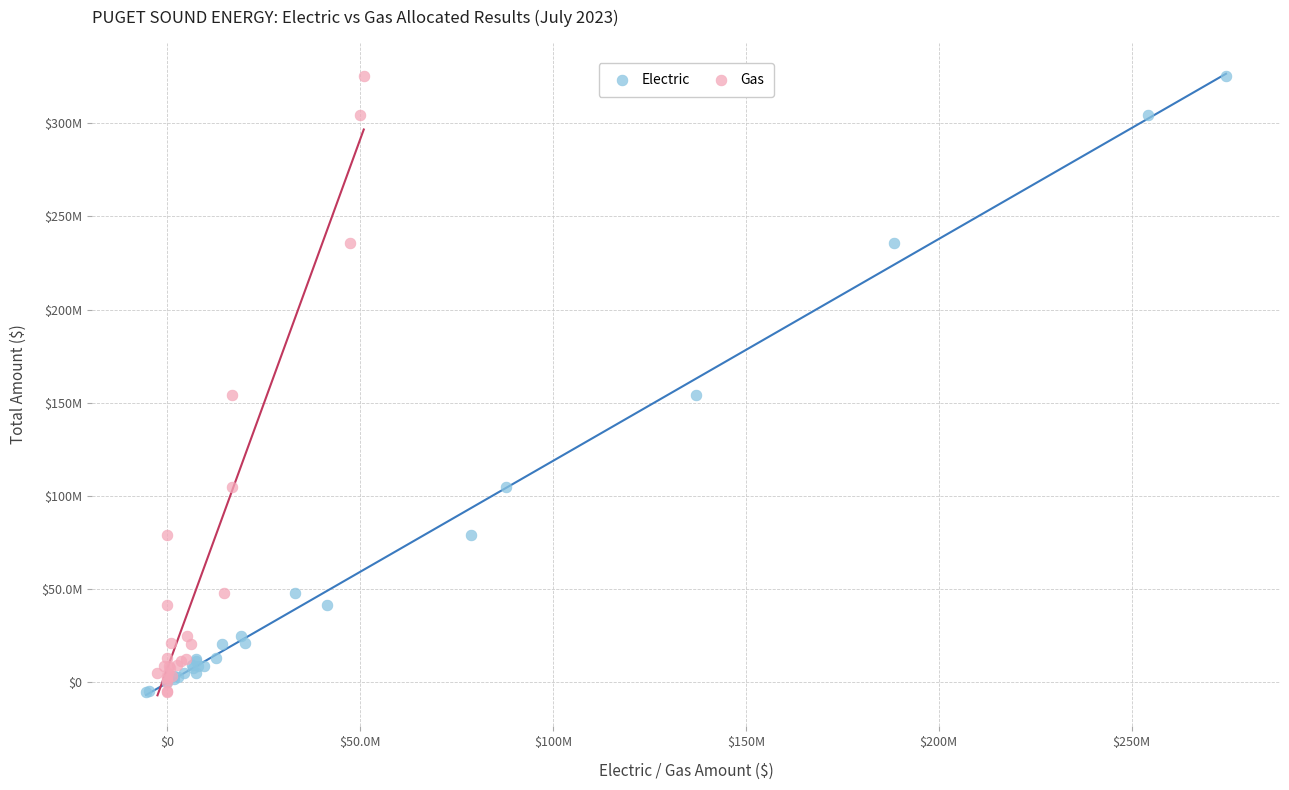

What are all the series names shown in the legend?

Electric, Gas